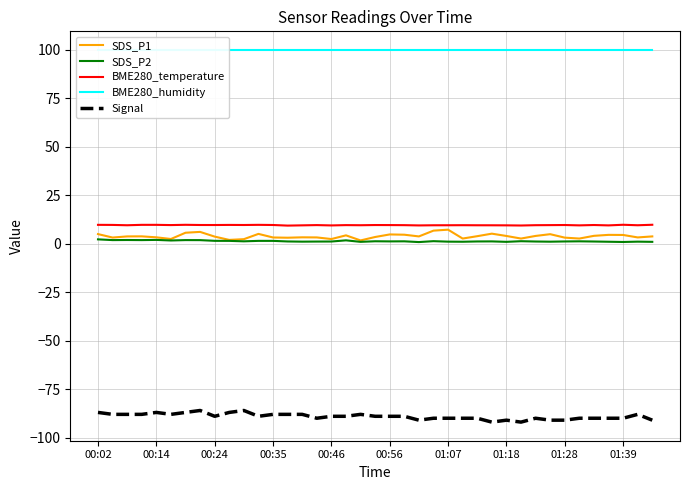

True or false: SDS_P1 and Signal intersect in this chart.

False